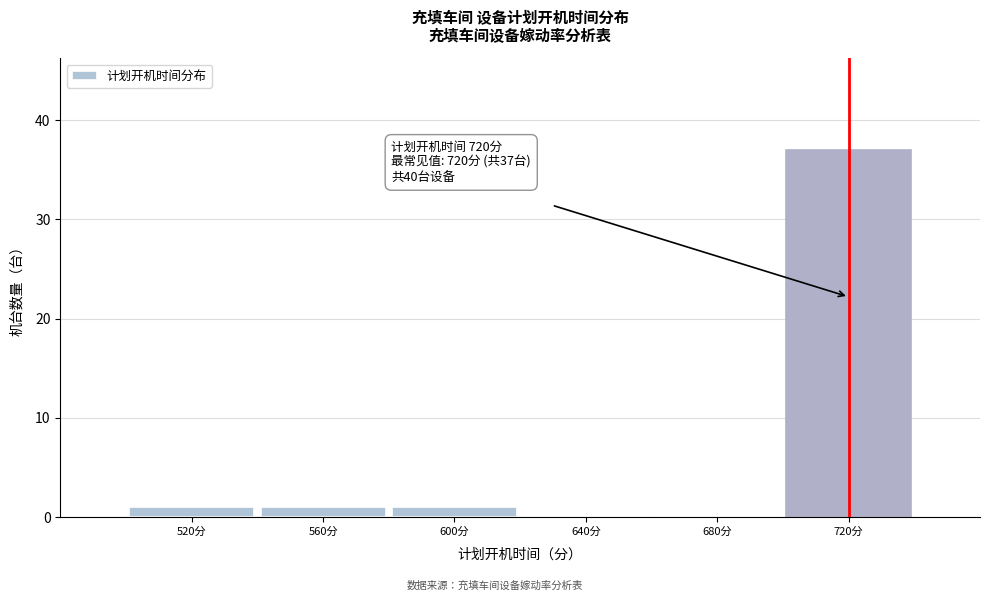

Which range on the x-axis has the tallest bar?

700 to 740